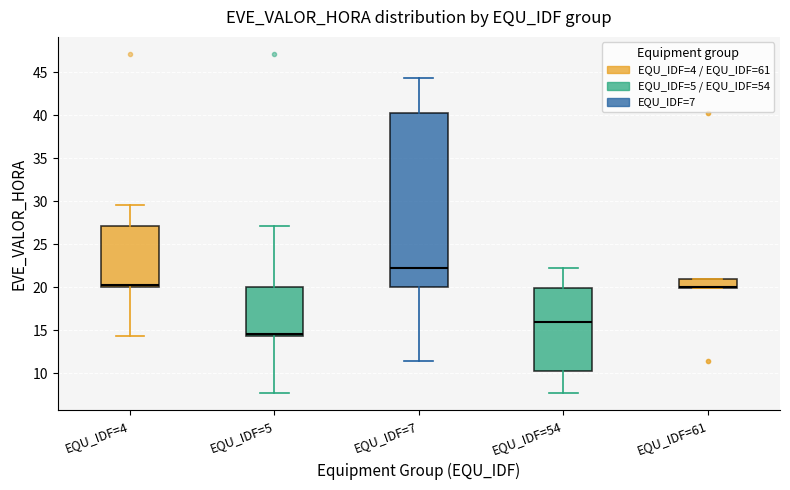

Reading left to right, transcribe this box plot: for each box, give where its median line is, the range the box spans, and where its two whiskers end, as read against the y-axis. The values are not printed on the chart, so give them approximately, as read against the axis.

EQU_IDF=4: median 20.5, box 20.0 to 27.0, whiskers 14.5 to 29.5
EQU_IDF=5: median 14.5 (just above the box's lower edge), box 14.5 to 20.0, whiskers 7.5 to 27.0
EQU_IDF=7: median 22.5, box 20.0 to 40.0, whiskers 11.5 to 44.5
EQU_IDF=54: median 16.0, box 10.5 to 20.0, whiskers 7.5 to 22.5
EQU_IDF=61: median 20.0 (just above the box's lower edge), box 20.0 to 21.0, whiskers 20.0 to 21.0